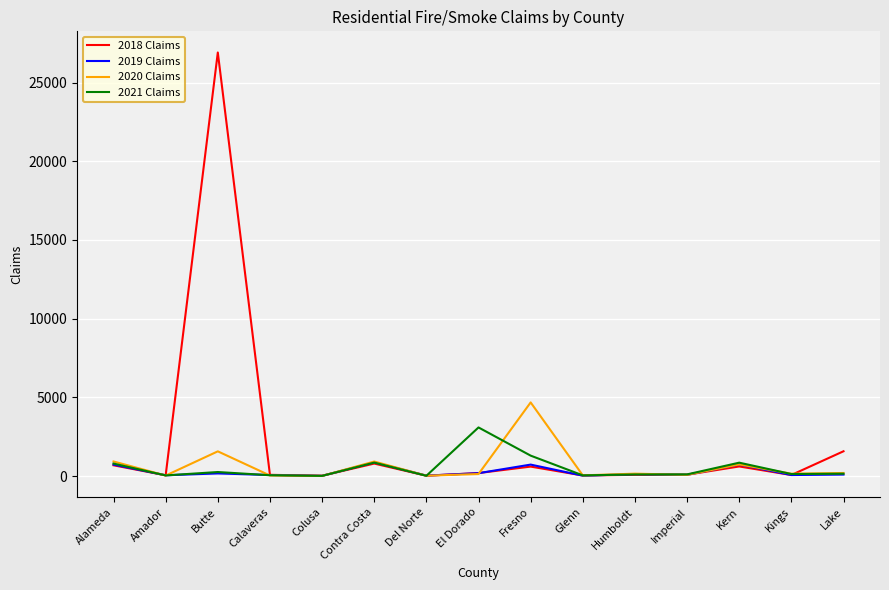

Which category has the highest value across all series?

Butte